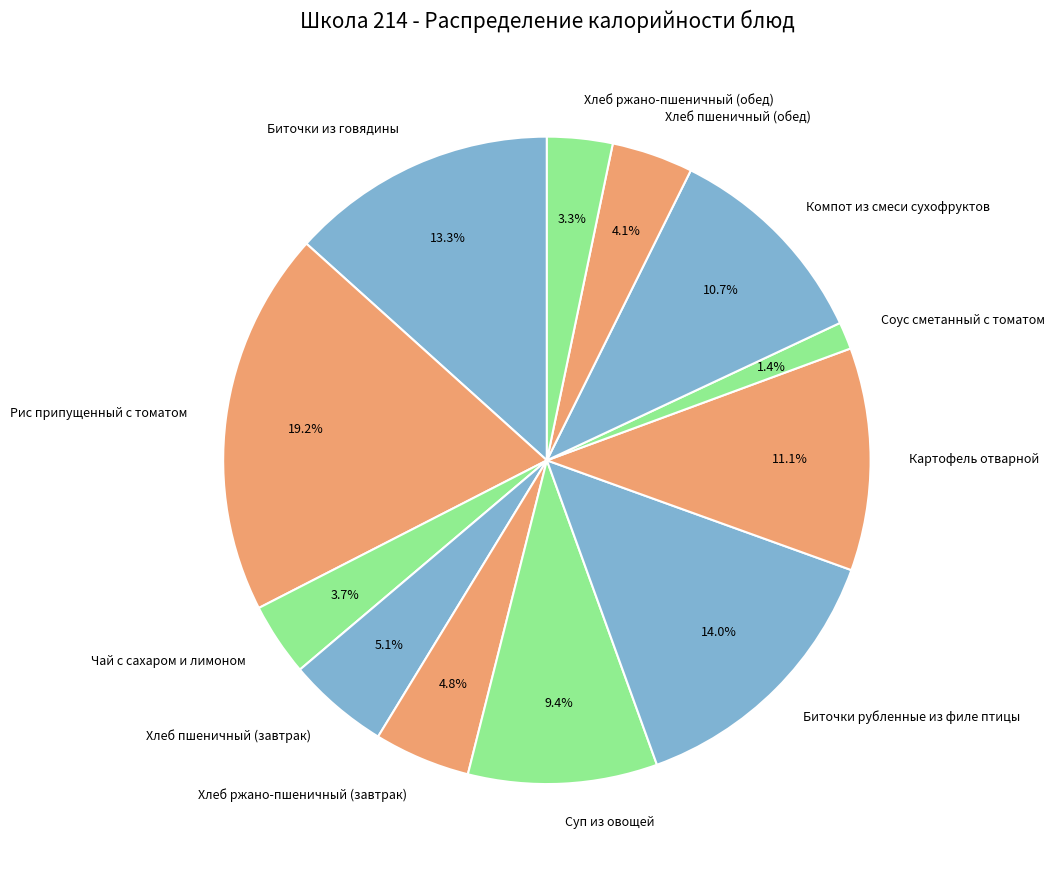

Is it true that Хлеб пшеничный (завтрак) is 1% of the pie?

False